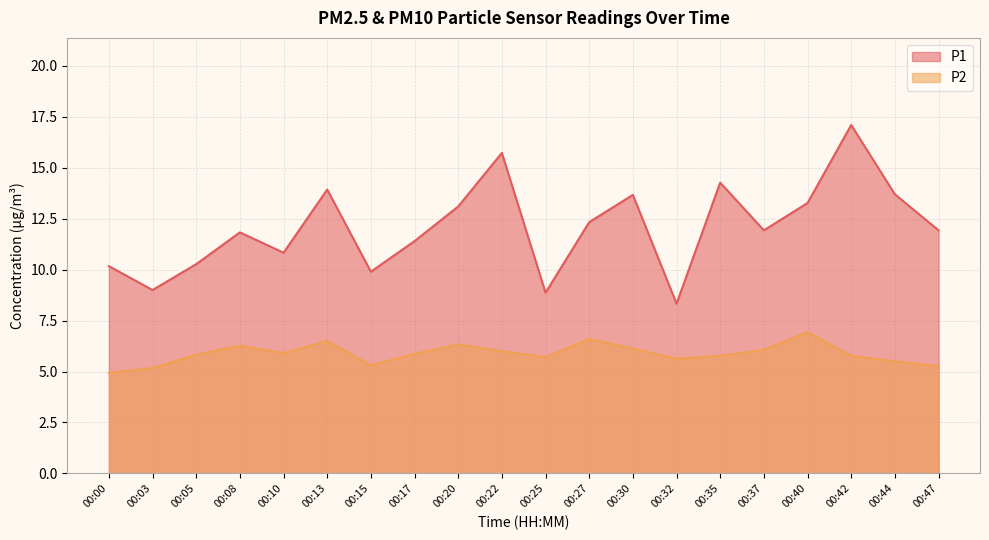

True or false: P2 and P1 intersect in this chart.

False